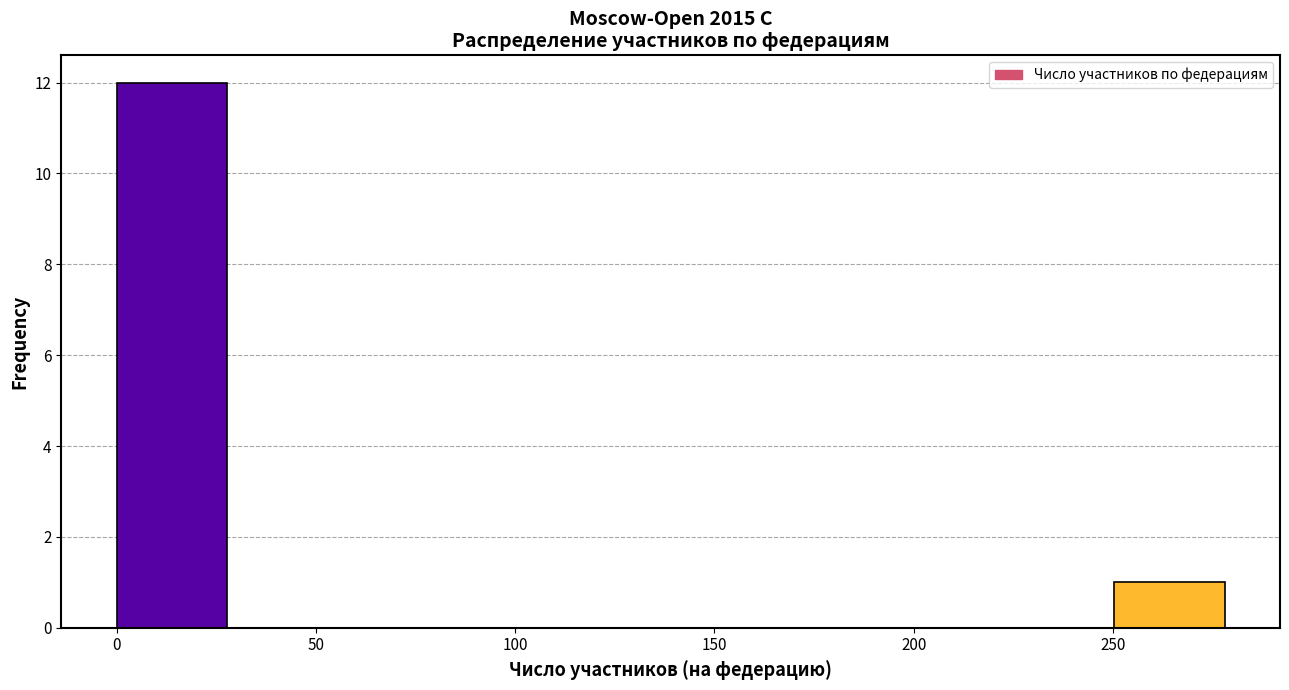

What is the height of the bar covering 0 to 30 on the x-axis? Neither the bar edges nor the heights are printed on the chart, so give them approximately, as read against the axes.

12